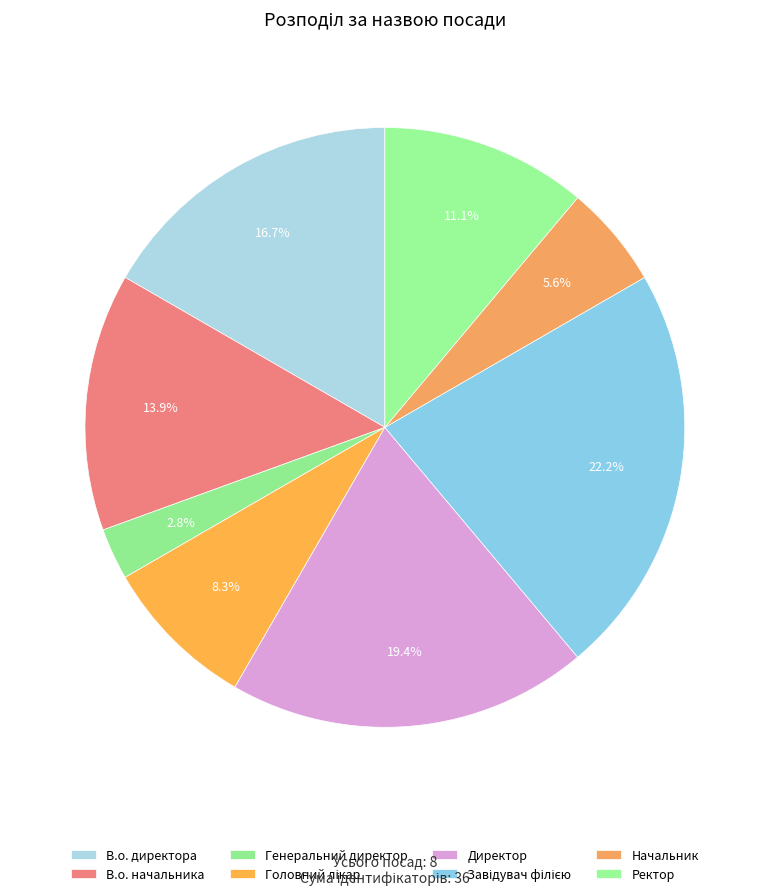

What percentage is NOT represented by В.о. начальника?

86.1%